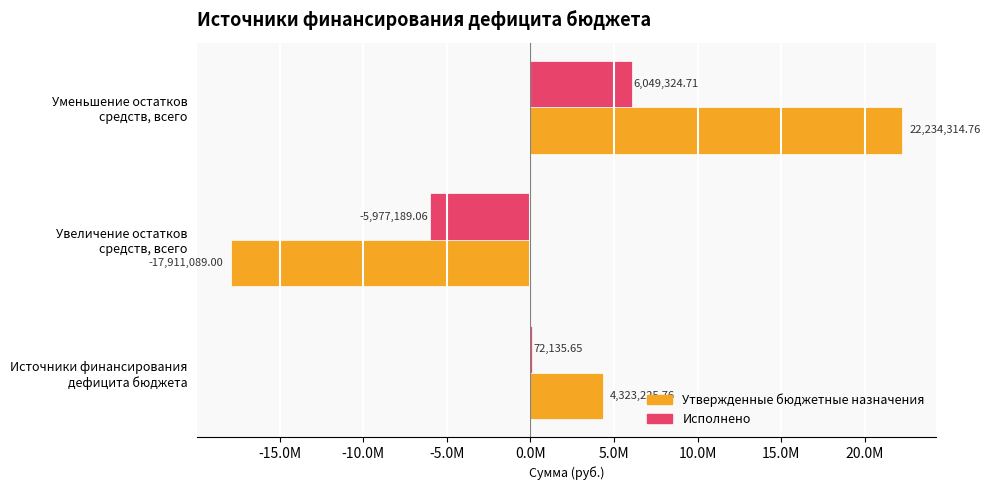

Which category has the highest value across all series?

Уменьшение остатков
средств, всего